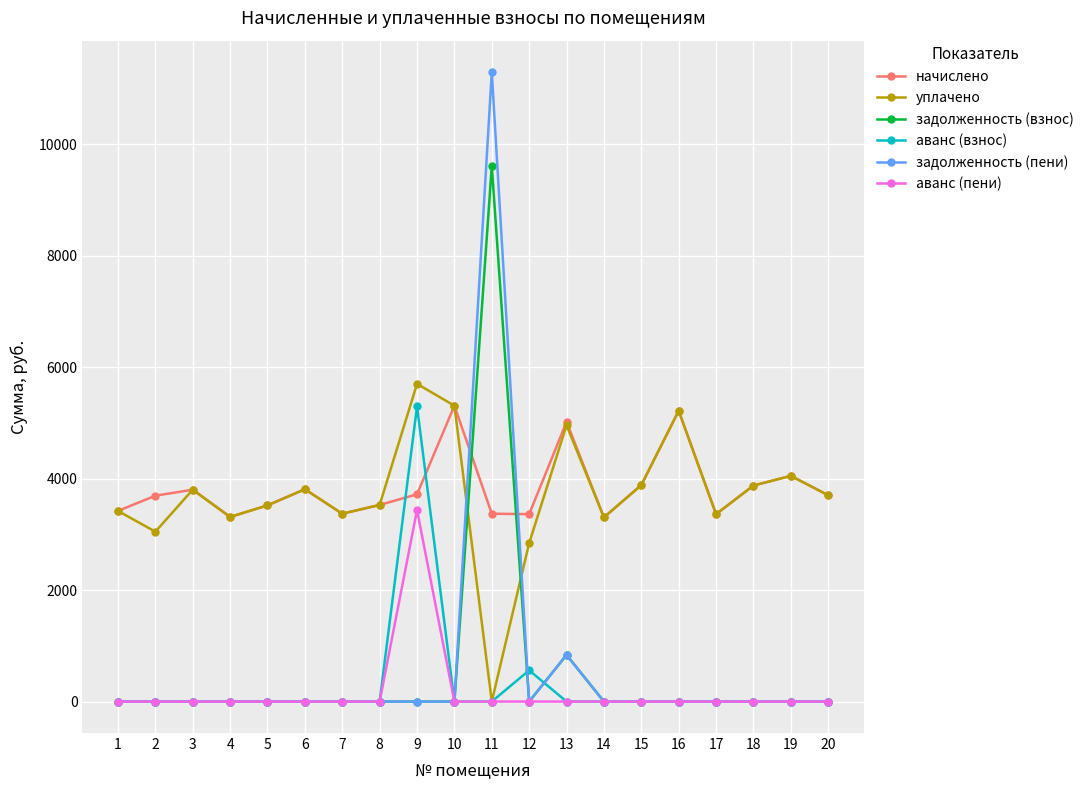

Which series has the largest range (max minus min)?

задолженность (пени)